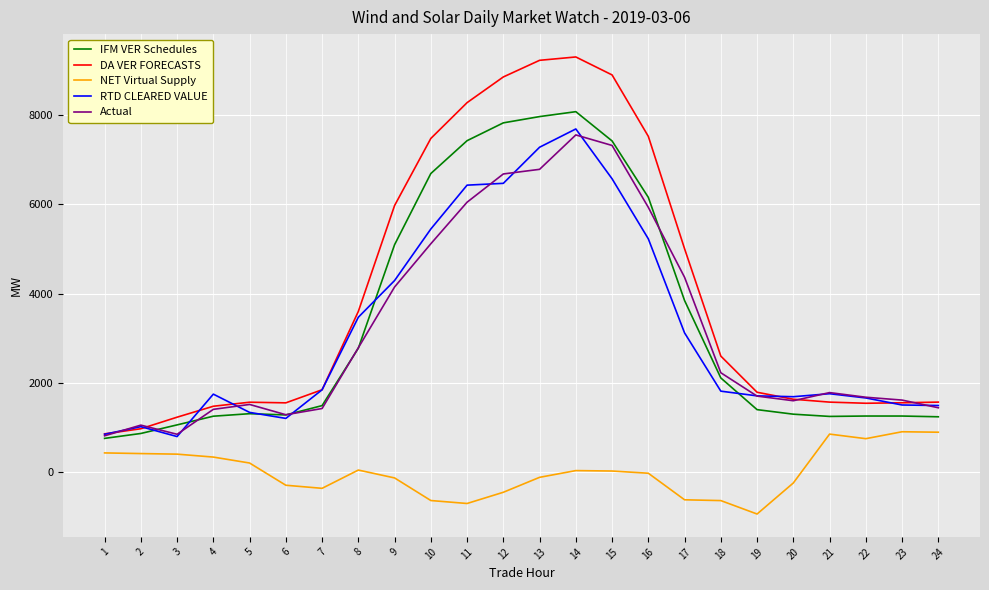

Rank the series by their maximum value, from highest to lowest.

DA VER FORECASTS, IFM VER Schedules, RTD CLEARED VALUE, Actual, NET Virtual Supply